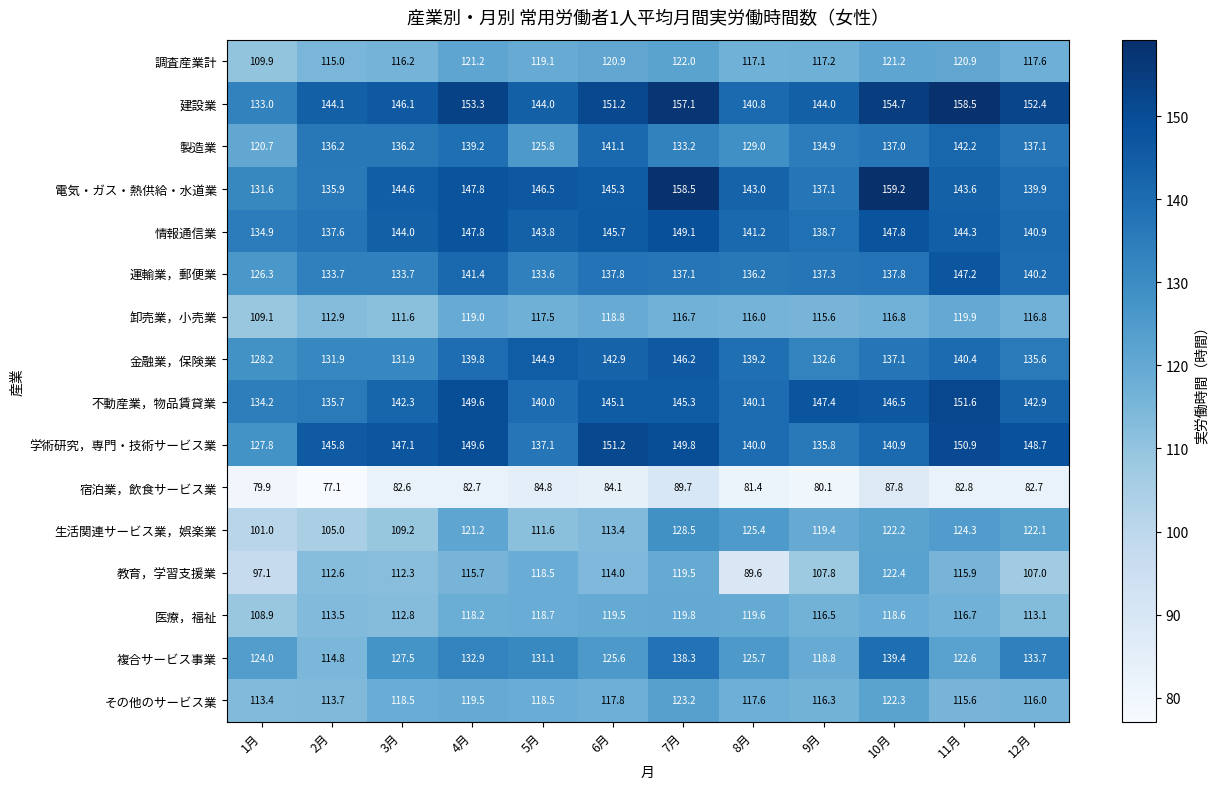

What is the greatest value displayed?

159.2